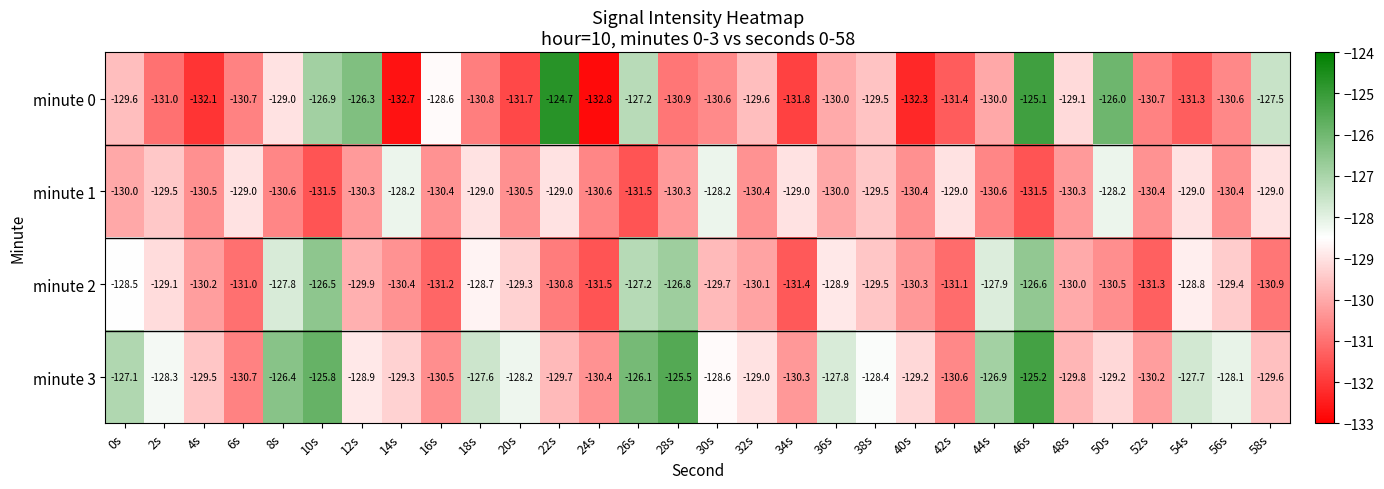

At how many categories does at least one series exceed -131?

30